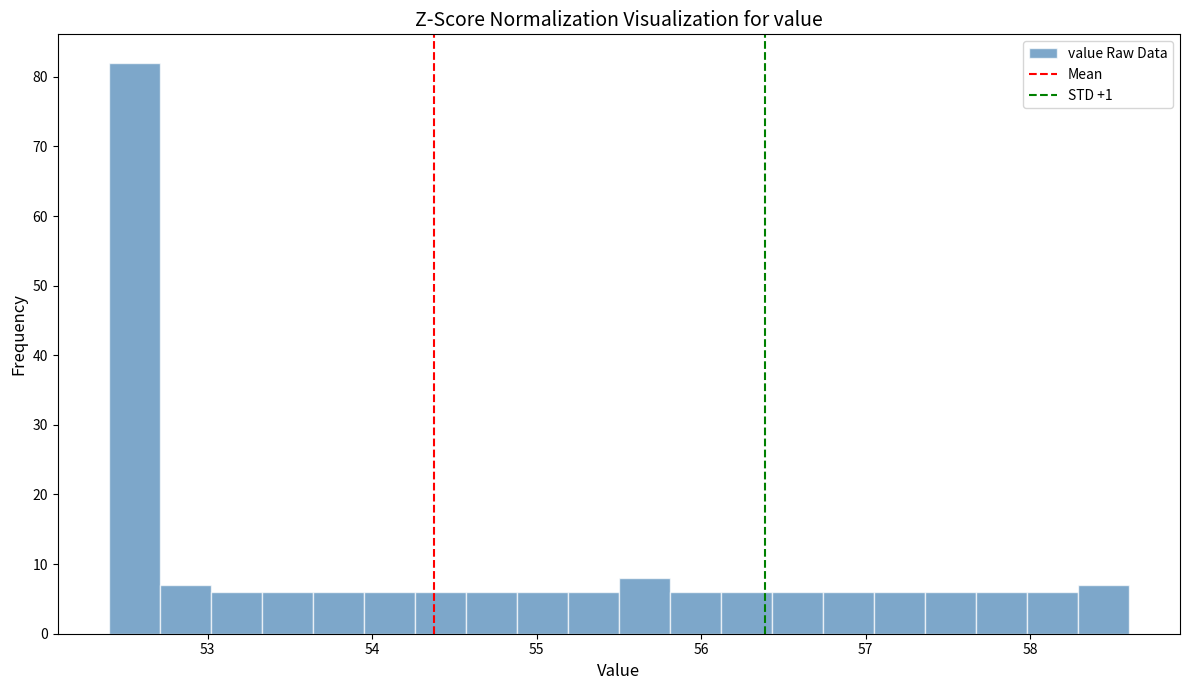

Around what value on the x-axis is the tallest bar? Give the approximate position of its centre, as read against the axis.

52.6